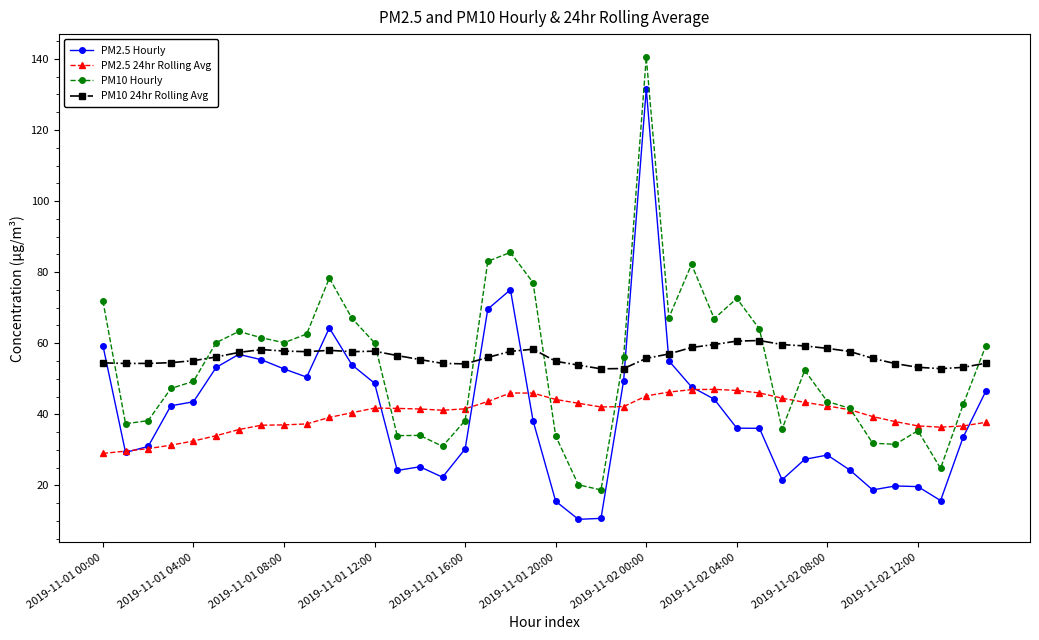

What is the maximum value for PM2.5 24hr Rolling Avg?

47.0